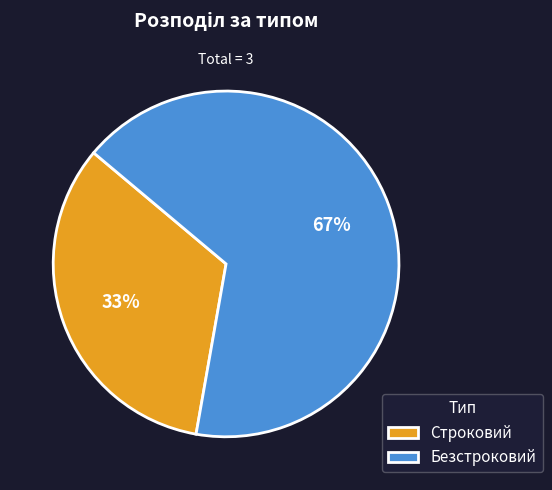

Combined, do Безстроковий and Строковий account for over 50%?

Yes